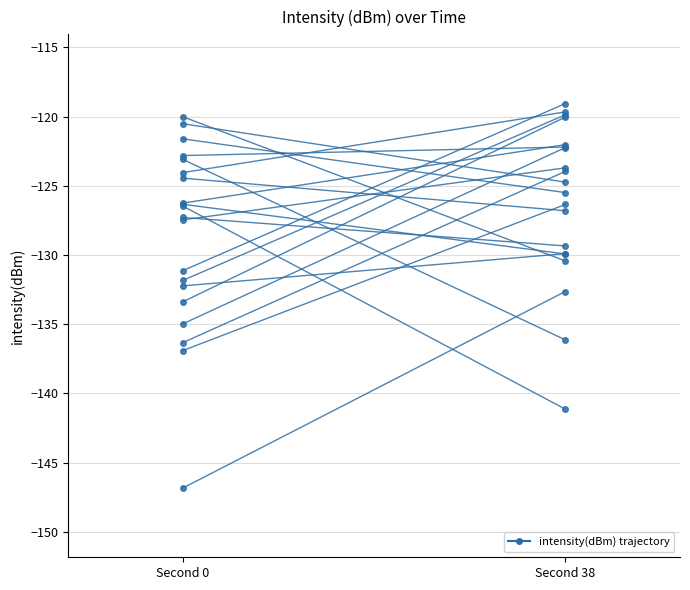

How many data points in t=20s are less than -124?

11